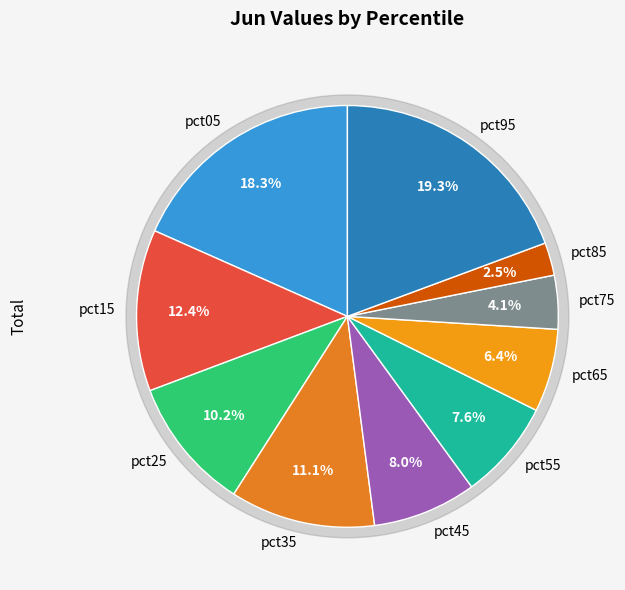

Which slice is the largest?

pct95